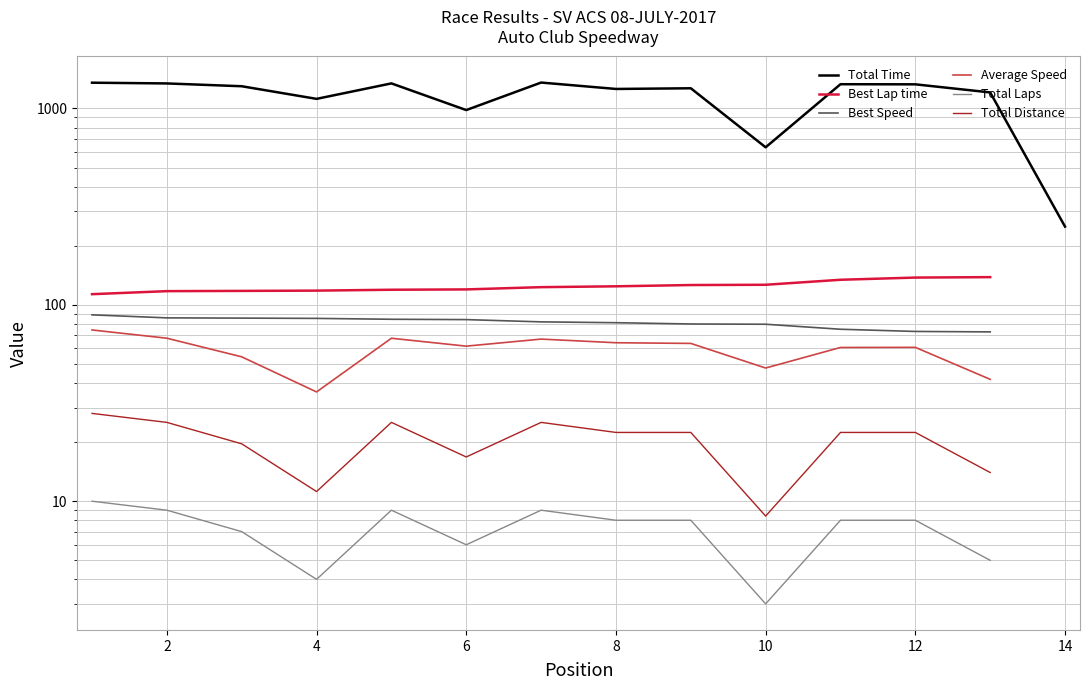

How many series are shown in this chart?

6